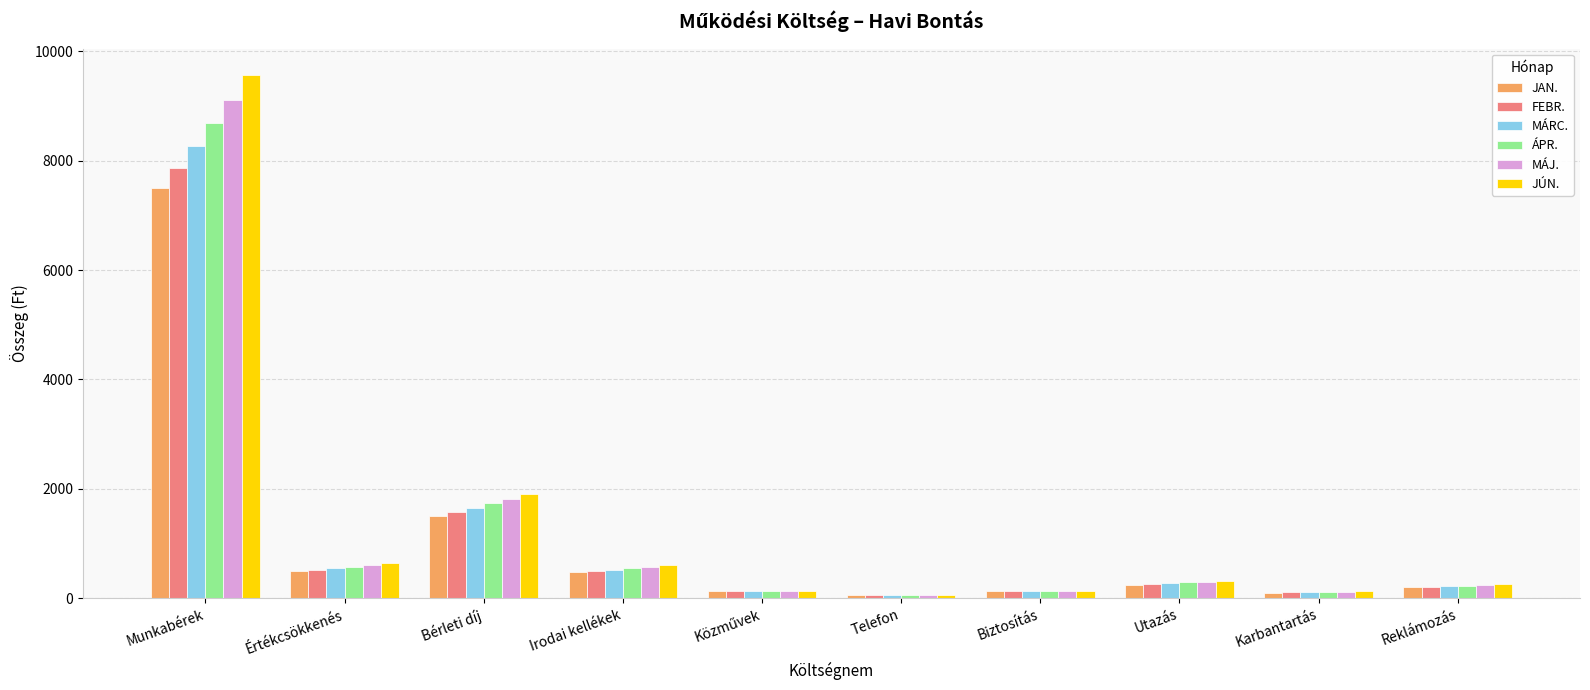

What is the maximum value for JÚN.?

9572.1